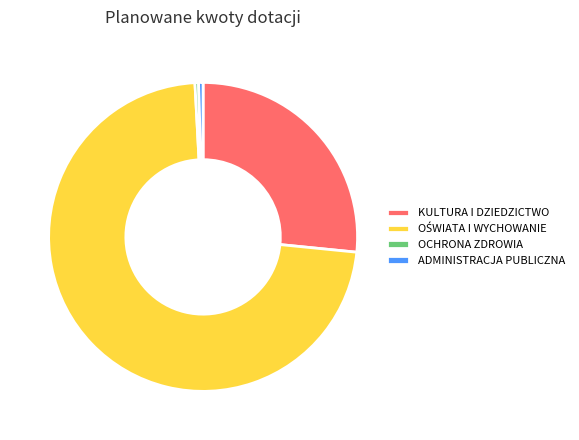

The ADMINISTRACJA PUBLICZNA slice represents 15% of the pie. True or false?

False